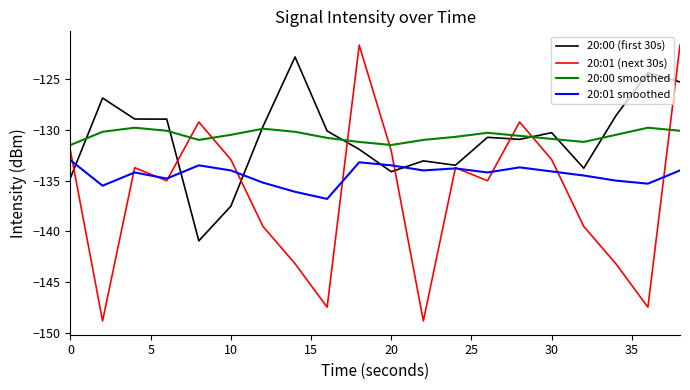

What is the difference between the maximum and minimum values in the 20:00 (first 30s) series?

18.1